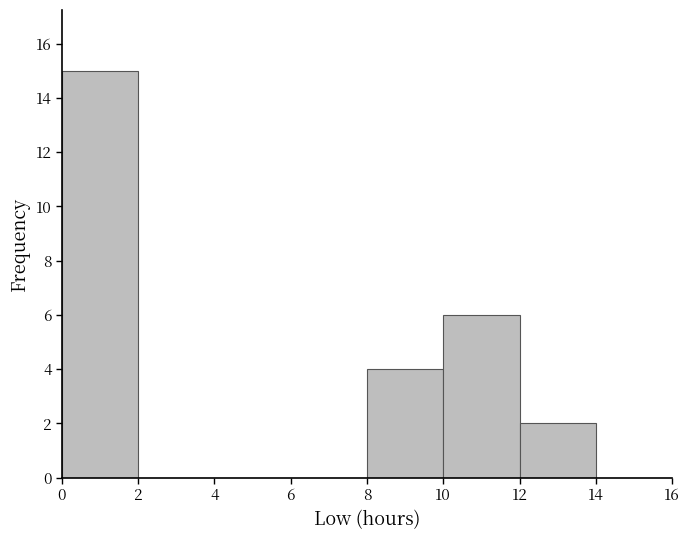

What is the height of the bar covering 0 to 2 on the x-axis? The values are not printed on the chart, so give them approximately, as read against the axis.

15